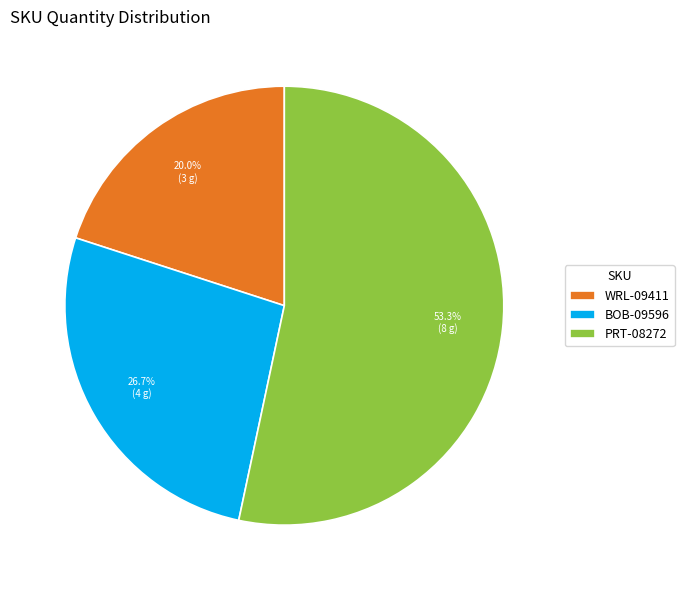

Does any single category account for the majority?

Yes